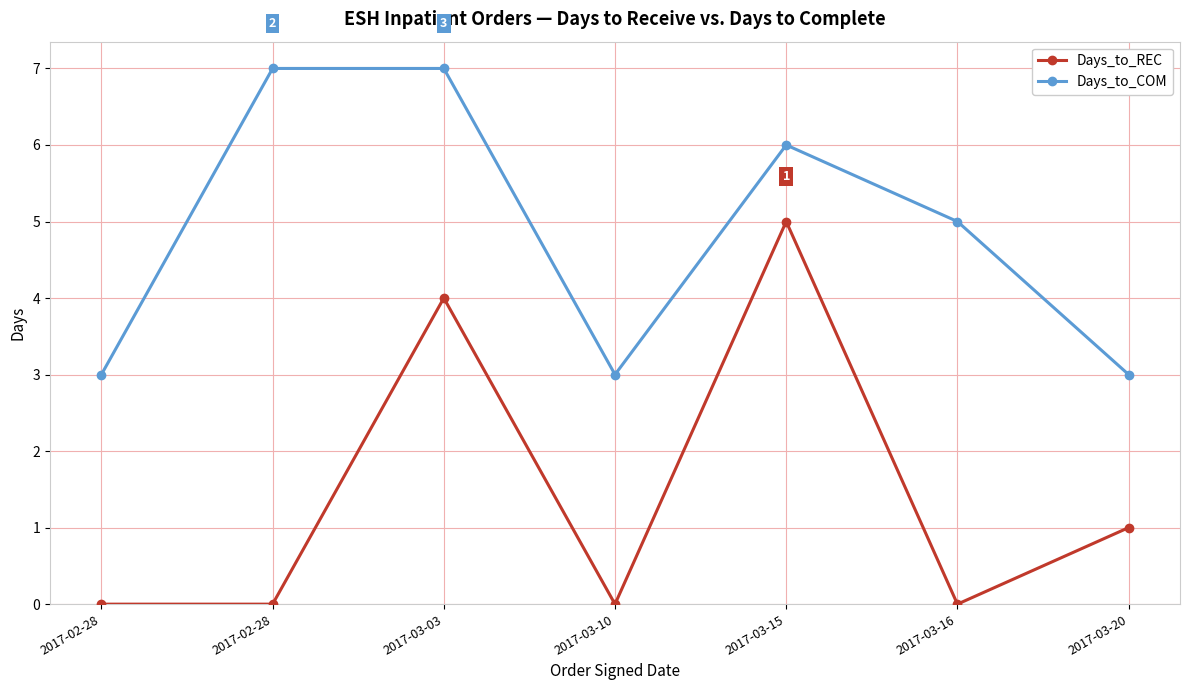

In Days_to_COM, how many points are higher than both neighbors (excluding endpoints)?

1